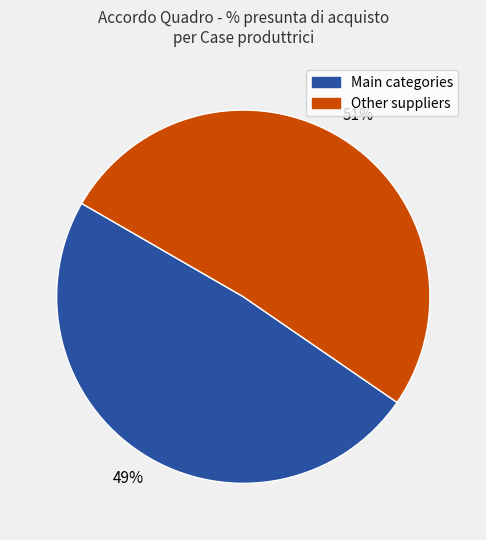

To the nearest percent, what is the average slice percentage?

50%